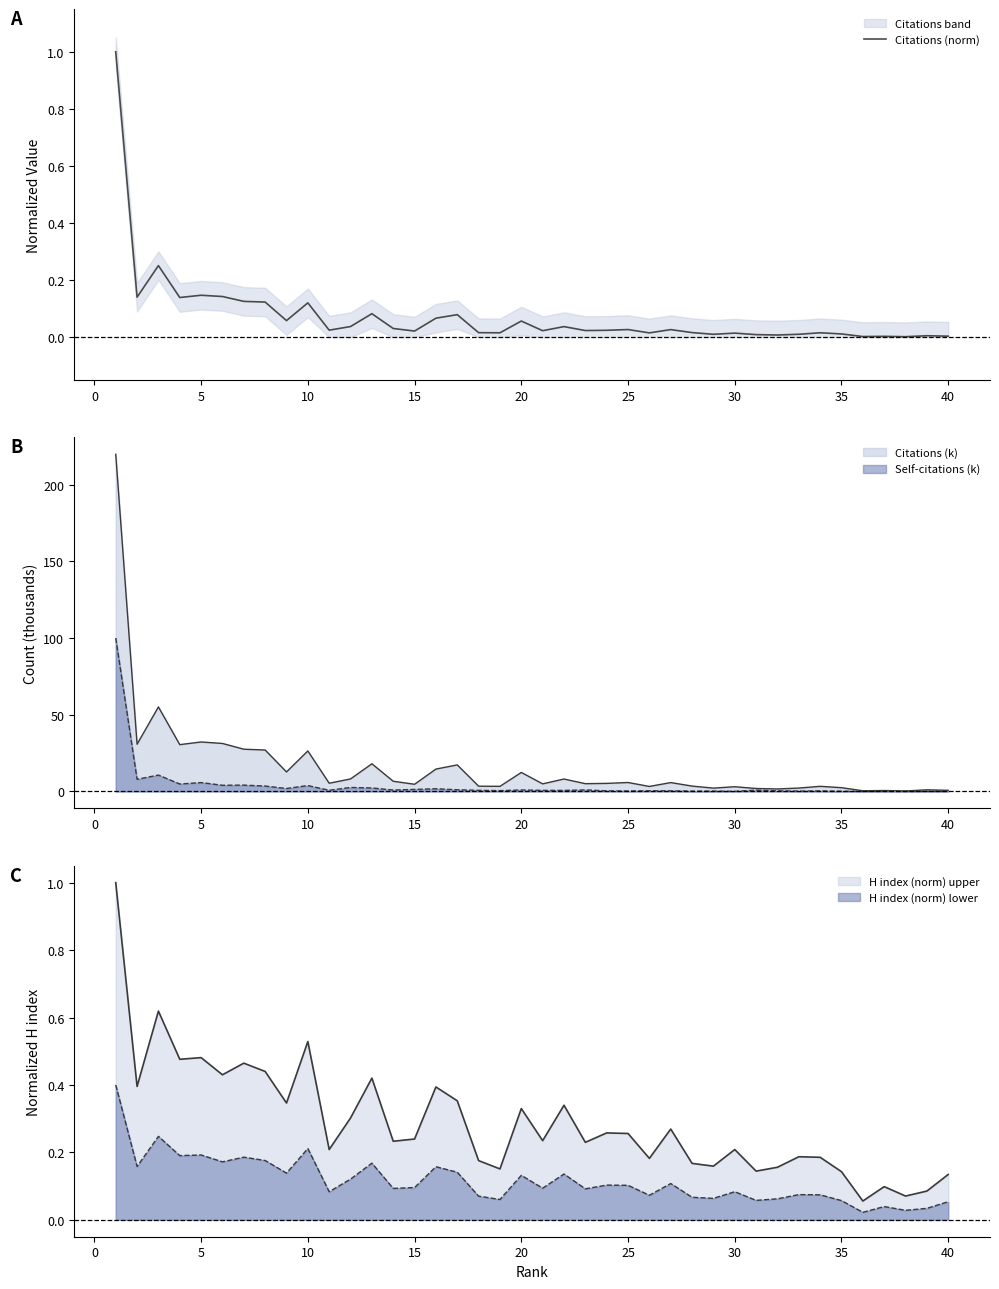

How many points are lower than both their immediate neighbors (excluding endpoints)?

13